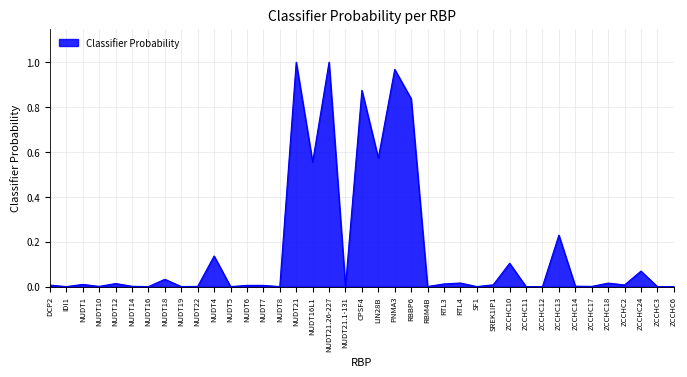

The value at RBM4B is 0.0. True or false?

True